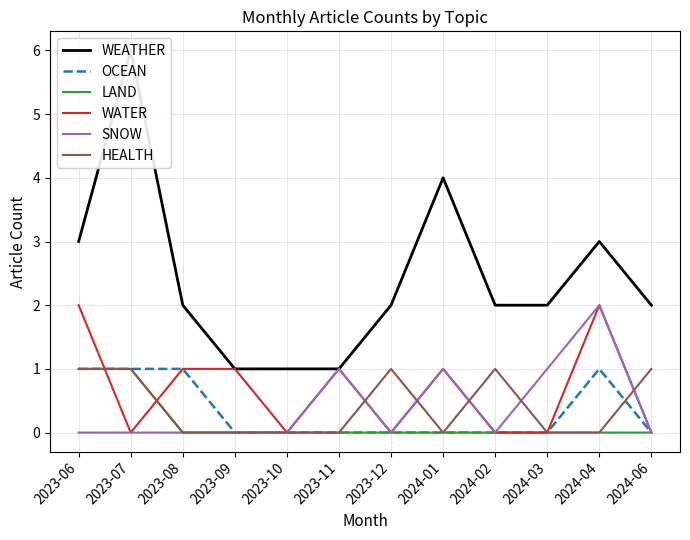

Reading left to right, extract all data points from this chart.

WEATHER: 2023-06=3	2023-07=6	2023-08=2	2023-09=1	2023-10=1	2023-11=1	2023-12=2	2024-01=4	2024-02=2	2024-03=2	2024-04=3	2024-06=2
OCEAN: 2023-06=1	2023-07=1	2023-08=1	2023-09=0	2023-10=0	2023-11=0	2023-12=0	2024-01=0	2024-02=0	2024-03=0	2024-04=1	2024-06=0
LAND: 2023-06=1	2023-07=1	2023-08=0	2023-09=0	2023-10=0	2023-11=0	2023-12=0	2024-01=0	2024-02=0	2024-03=0	2024-04=0	2024-06=0
WATER: 2023-06=2	2023-07=0	2023-08=1	2023-09=1	2023-10=0	2023-11=1	2023-12=0	2024-01=1	2024-02=0	2024-03=0	2024-04=2	2024-06=0
SNOW: 2023-06=0	2023-07=0	2023-08=0	2023-09=0	2023-10=0	2023-11=1	2023-12=0	2024-01=1	2024-02=0	2024-03=1	2024-04=2	2024-06=0
HEALTH: 2023-06=1	2023-07=1	2023-08=0	2023-09=0	2023-10=0	2023-11=0	2023-12=1	2024-01=0	2024-02=1	2024-03=0	2024-04=0	2024-06=1